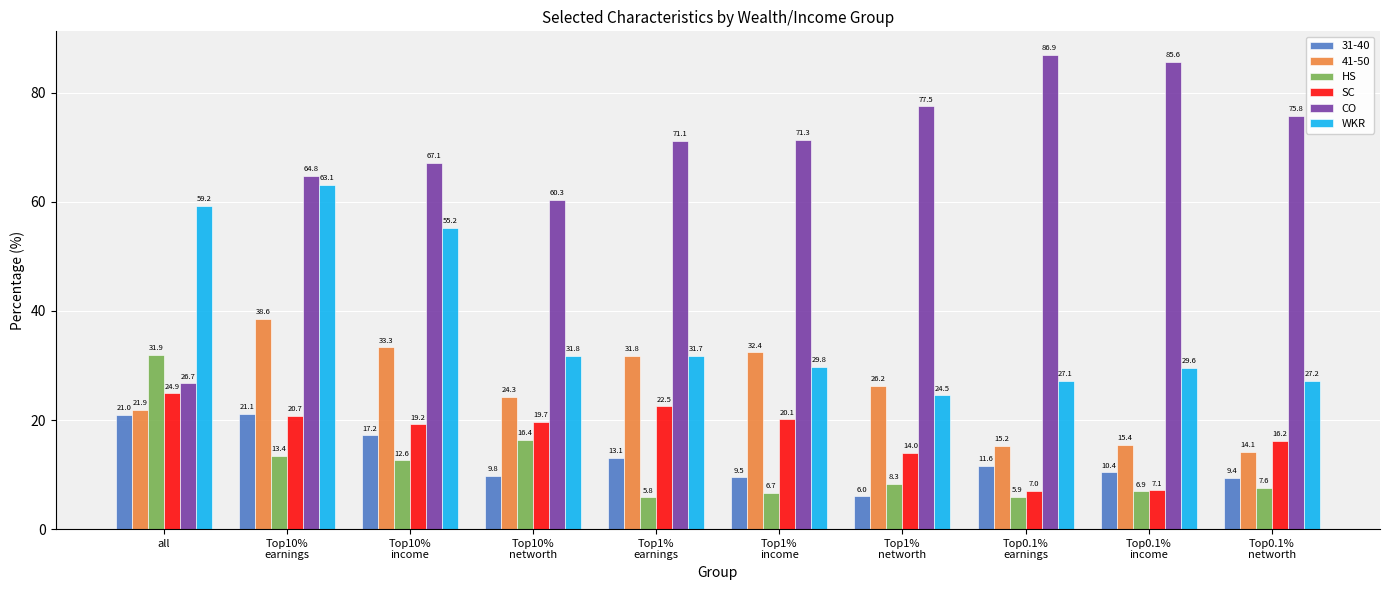

Reading right to left, extract all data points from this chart.

31-40: 9.4	10.4	11.6	6.0	9.5	13.1	9.8	17.2	21.1	21.0
41-50: 14.1	15.4	15.2	26.2	32.4	31.8	24.3	33.3	38.6	21.9
HS: 7.6	6.9	5.9	8.3	6.7	5.8	16.4	12.6	13.4	31.9
SC: 16.2	7.1	7.0	14.0	20.1	22.5	19.7	19.2	20.7	24.9
CO: 75.8	85.6	86.9	77.5	71.3	71.1	60.3	67.1	64.8	26.7
WKR: 27.2	29.6	27.1	24.5	29.8	31.7	31.8	55.2	63.1	59.2